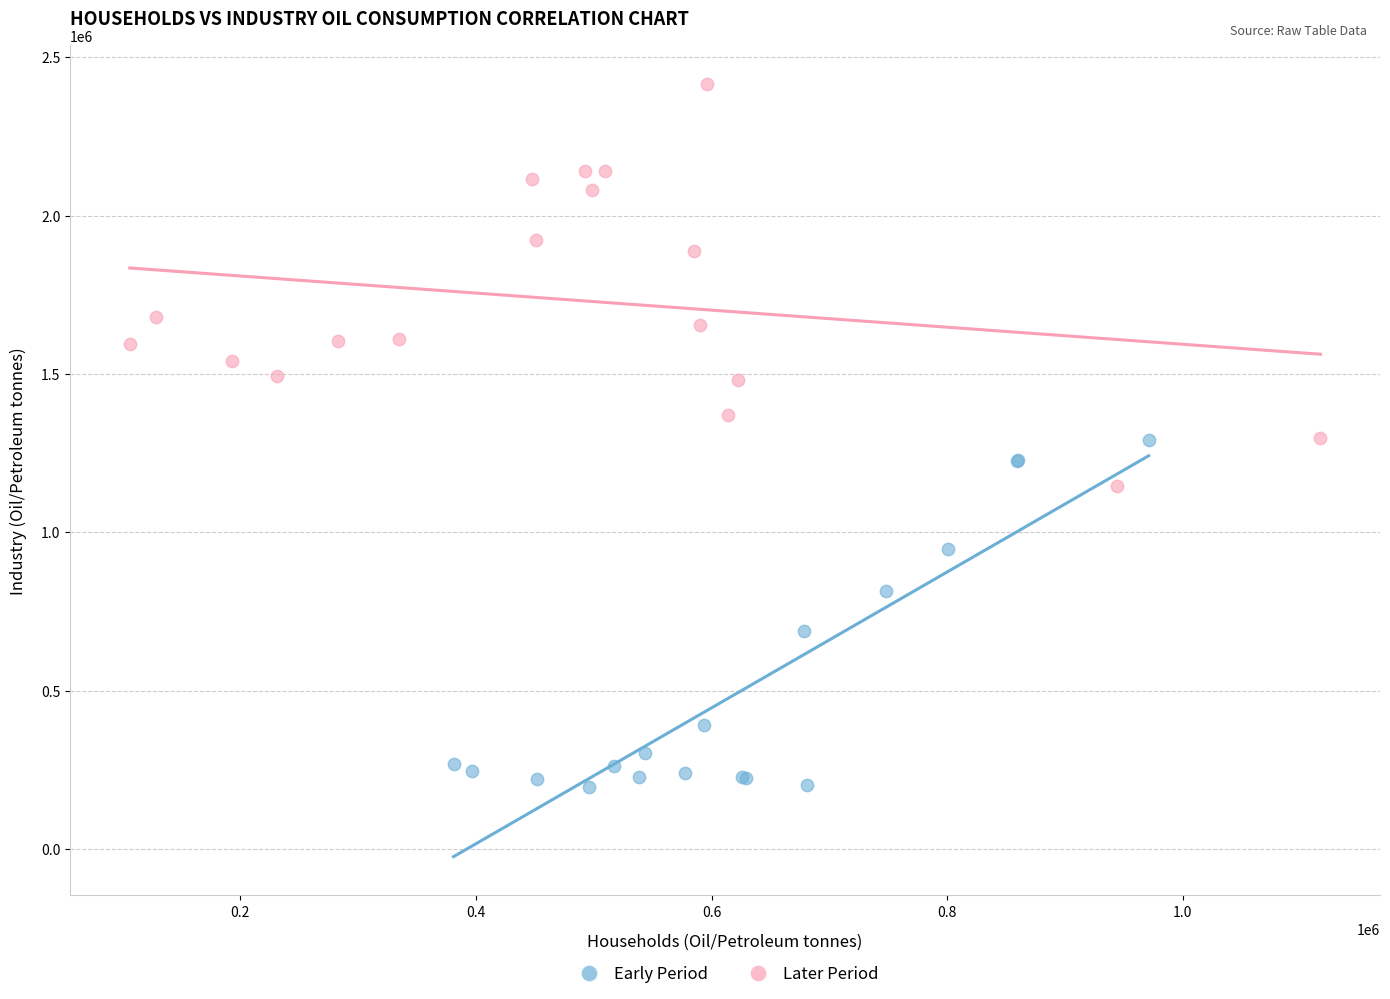

Which series contains the highest Y value?

Later Period